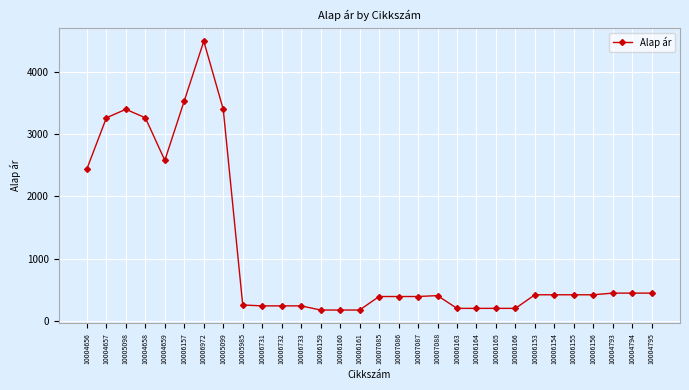

Where is the first local minimum?

10004659